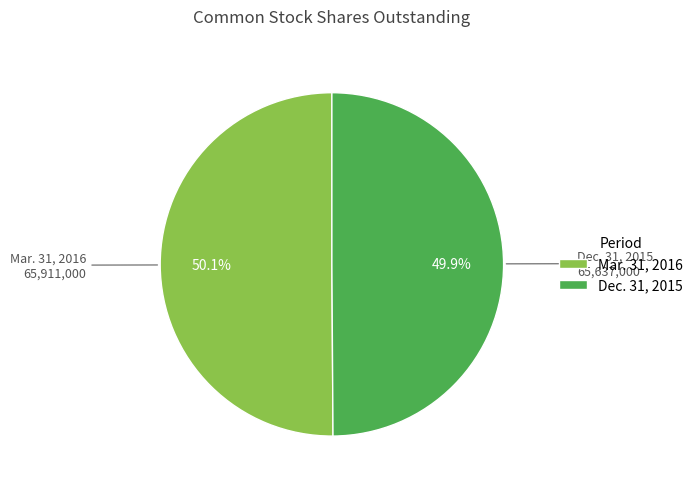

Approximately how many times larger is the value at Dec. 31, 2015 compared to Mar. 31, 2016?

1.0